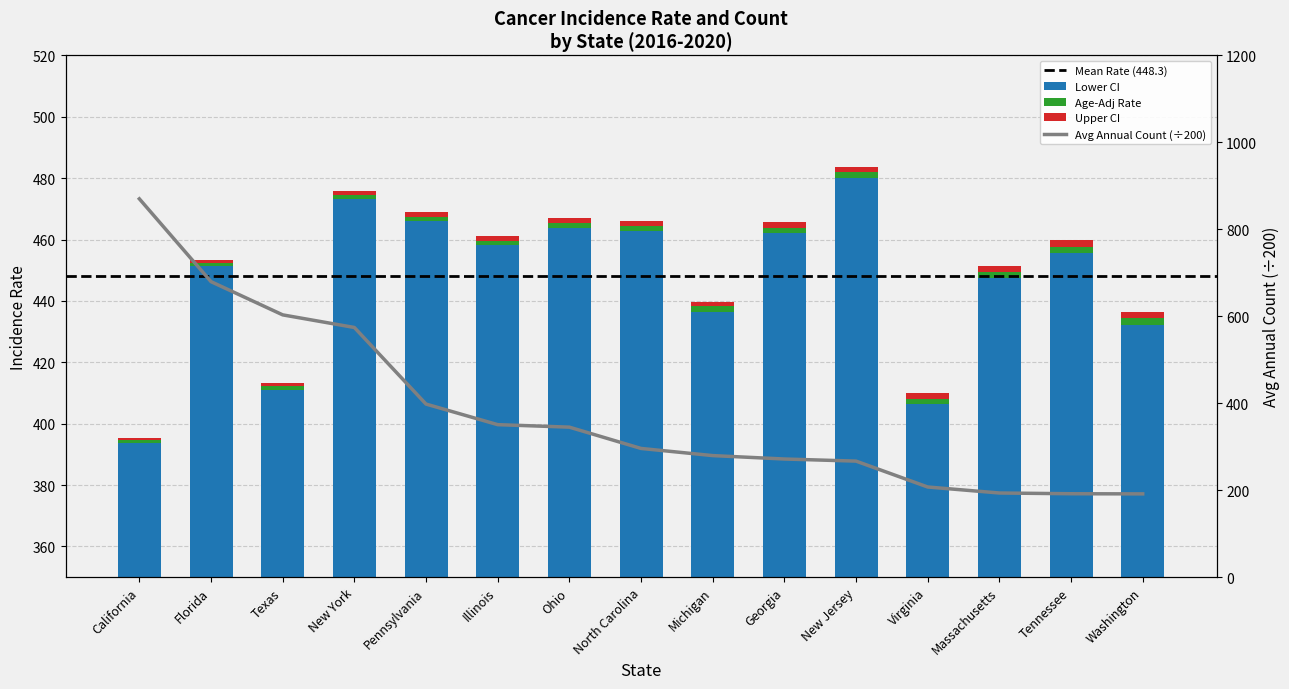

The value of Age-Adj Rate at Illinois is 458.2. True or false?

True